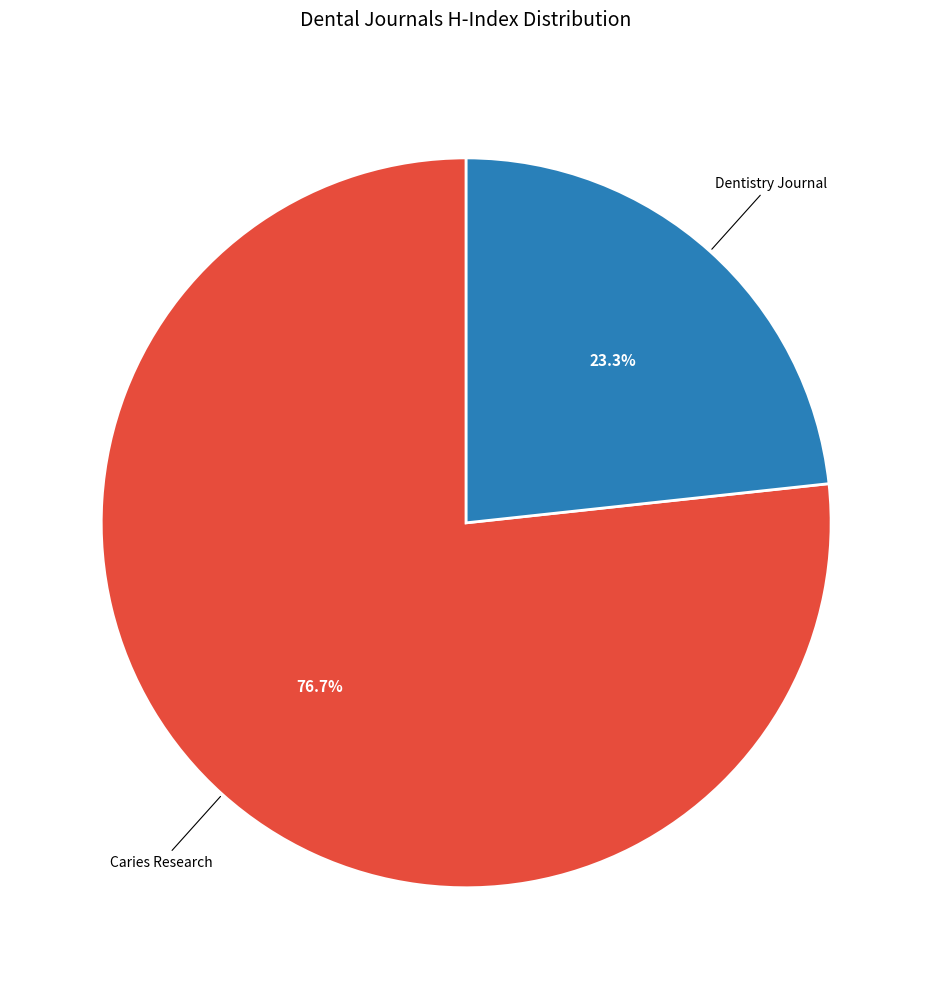

Which category has the smallest portion of the pie?

Dentistry Journal